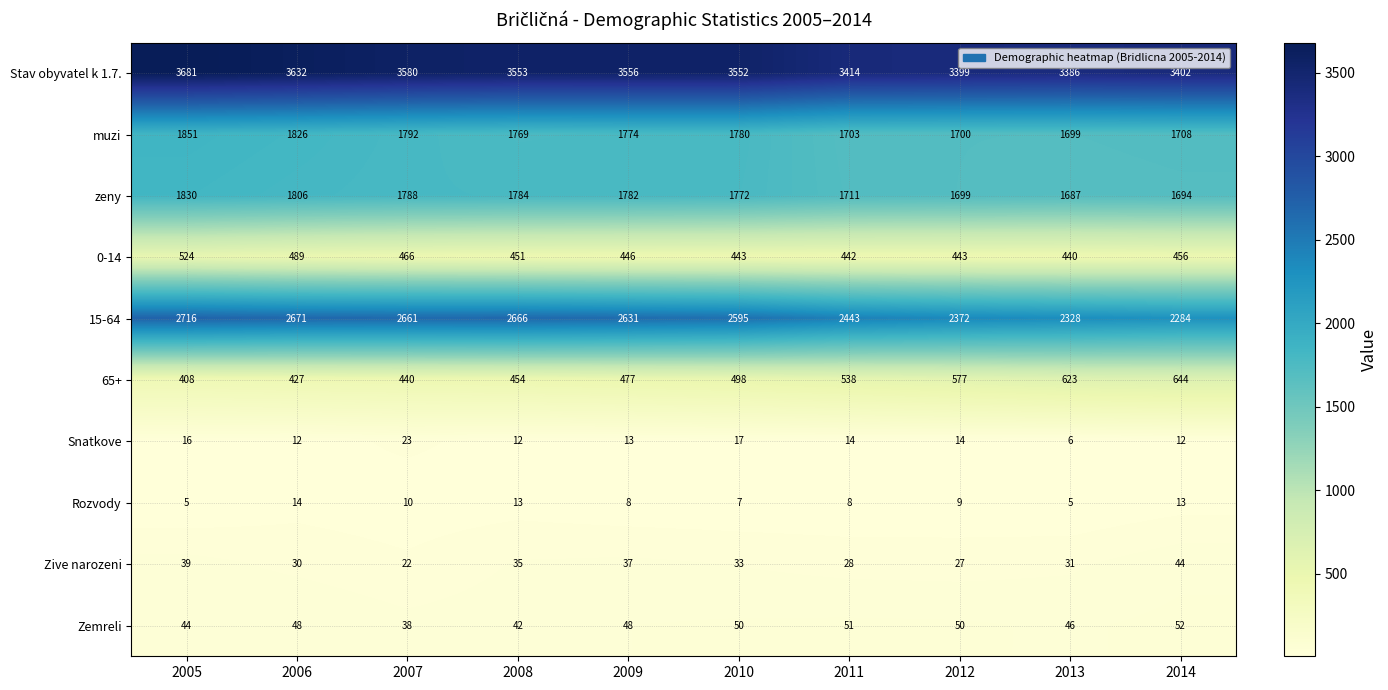

What is the difference between the muzi values at 2010 and 2011?

77